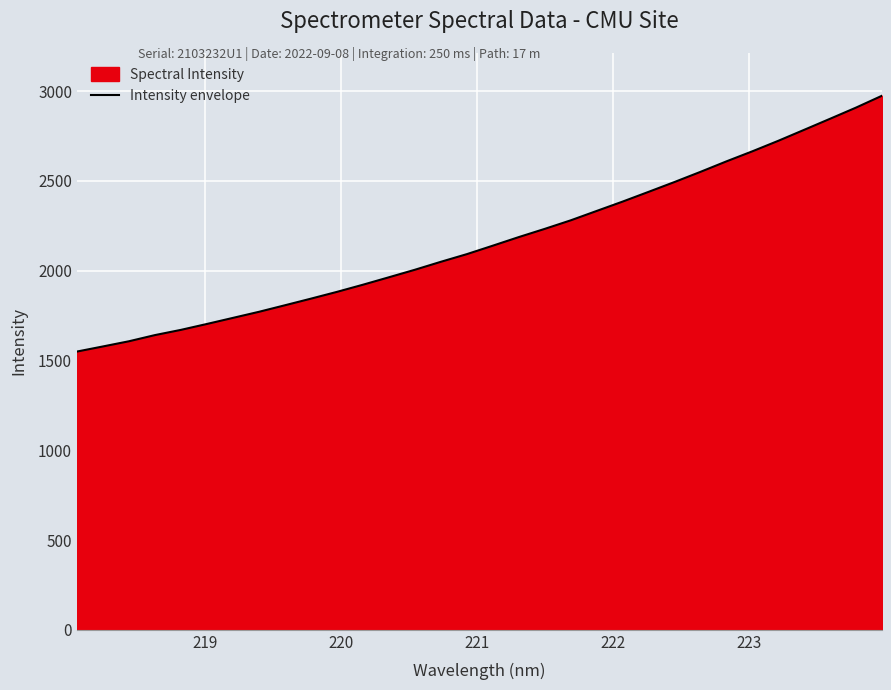

How many values exceed 2139?

16